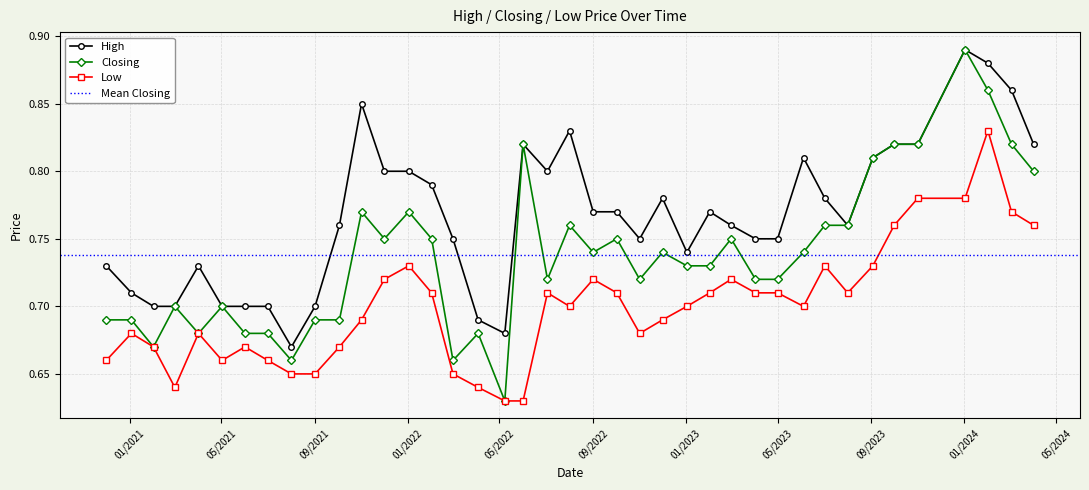

True or false: Closing has more than 1 points higher than both neighbors.

True